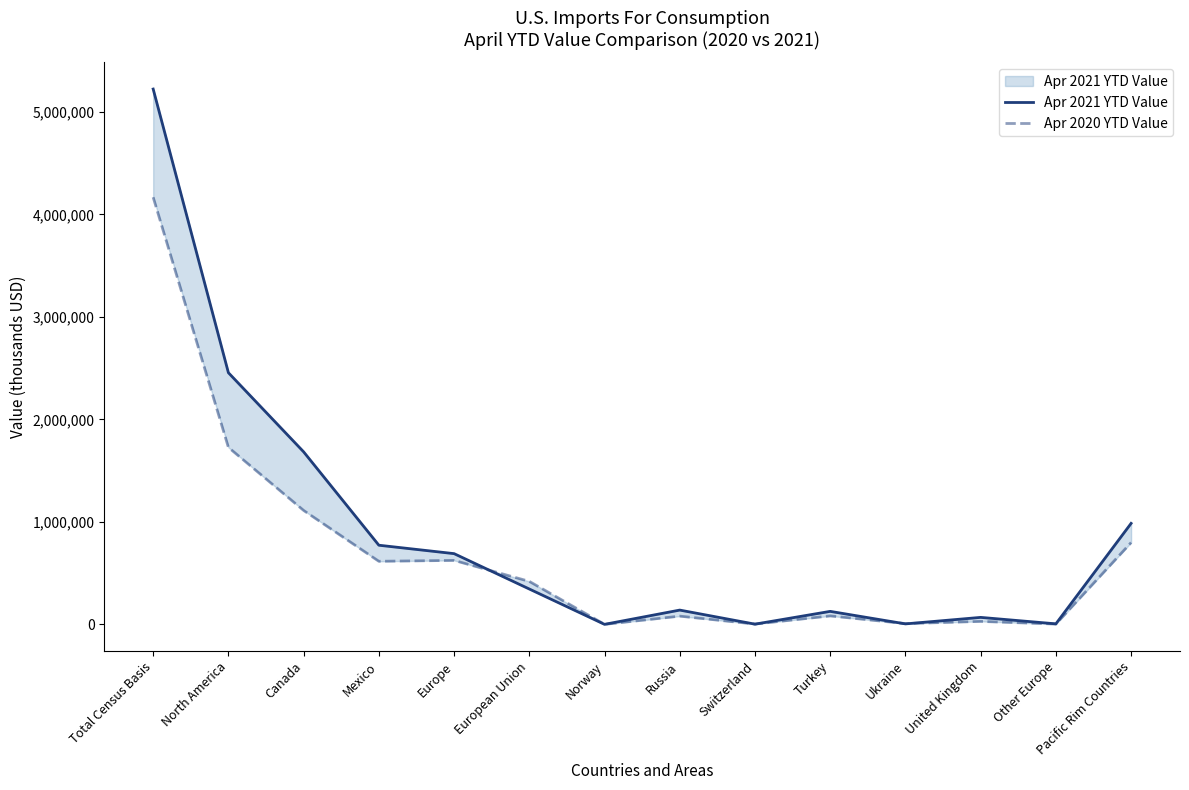

What are all the series names shown in the legend?

Apr 2021 YTD Value, Apr 2020 YTD Value